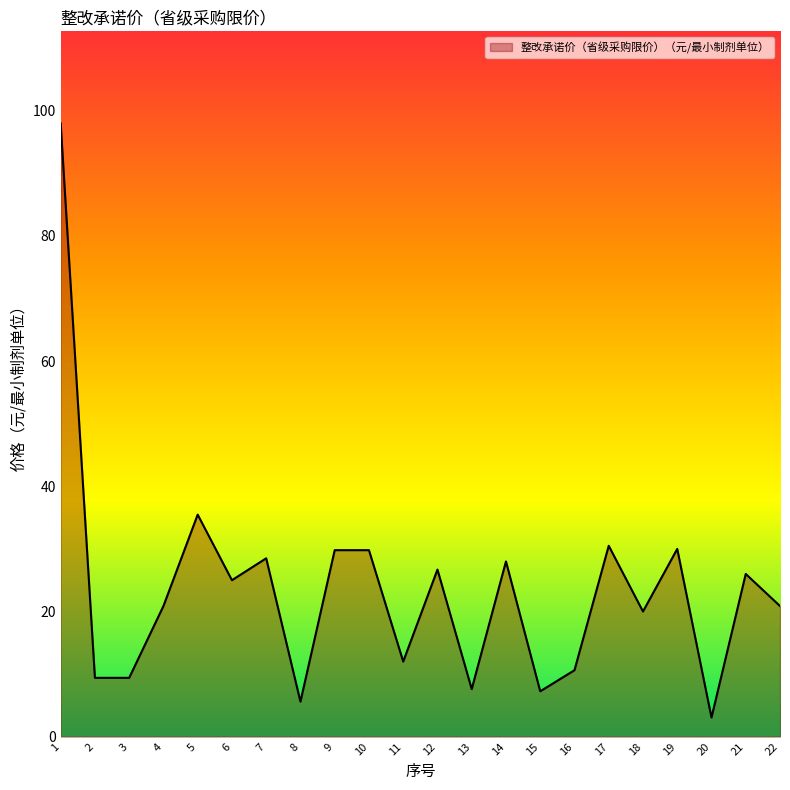

What is the average value?

23.4